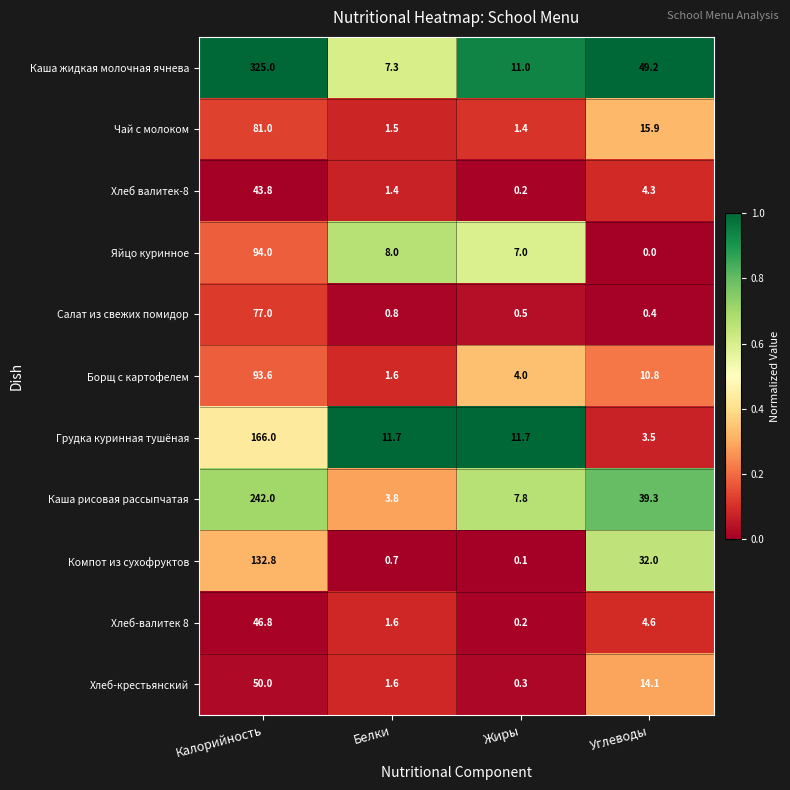

List the labels in order of Салат из свежих помидор value, largest first.

Калорийность, Белки, Жиры, Углеводы